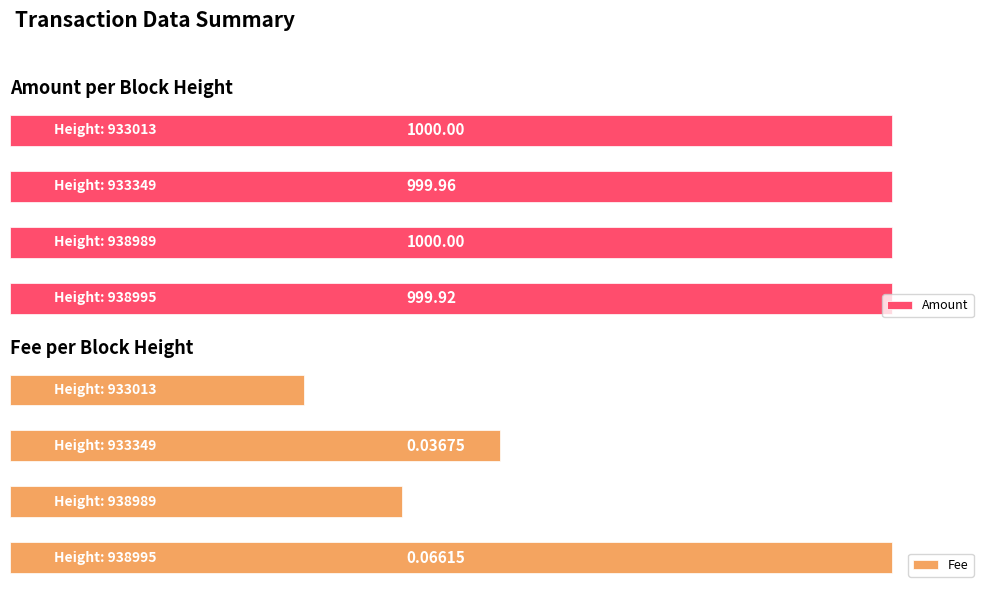

Which series has the largest range (max minus min)?

Amount